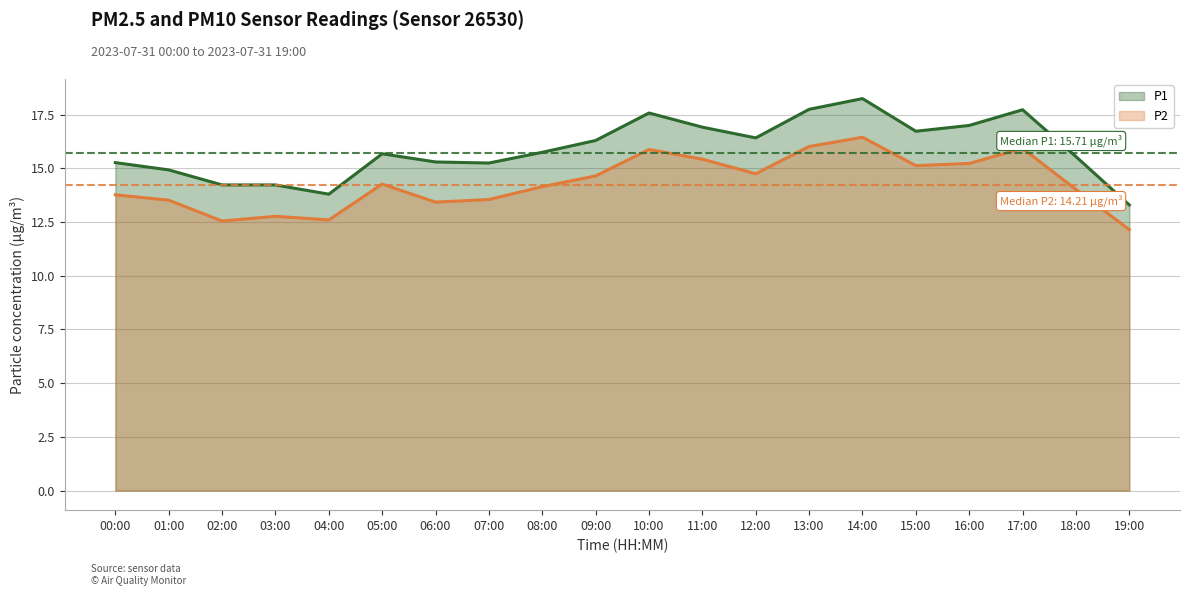

Reading left to right, extract all data points from this chart.

P1: 00:00=15.3	01:00=14.9	02:00=14.2	03:00=14.2	04:00=13.8	05:00=15.7	06:00=15.3	07:00=15.2	08:00=15.8	09:00=16.3	10:00=17.6	11:00=16.9	12:00=16.4	13:00=17.8	14:00=18.2	15:00=16.7	16:00=17.0	17:00=17.7	18:00=15.6	19:00=13.3
P2: 00:00=13.8	01:00=13.5	02:00=12.6	03:00=12.8	04:00=12.6	05:00=14.3	06:00=13.4	07:00=13.6	08:00=14.2	09:00=14.7	10:00=15.9	11:00=15.4	12:00=14.8	13:00=16.0	14:00=16.4	15:00=15.1	16:00=15.2	17:00=15.9	18:00=14.0	19:00=12.2